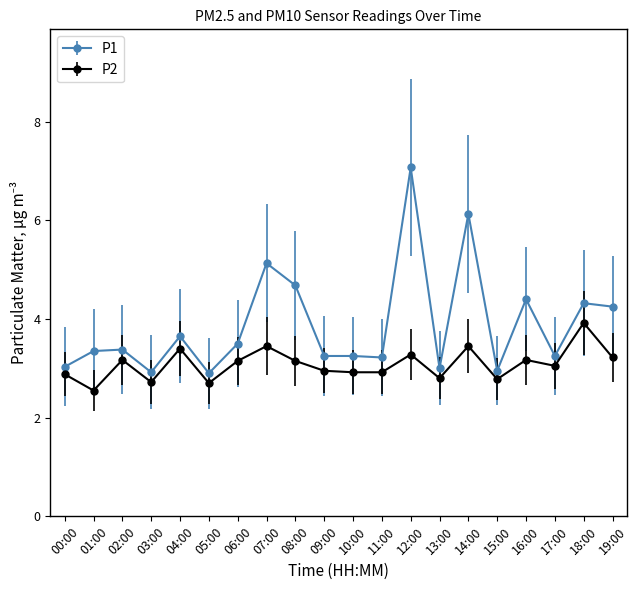

The P2 series shows 3.7 at 00:00. True or false?

False